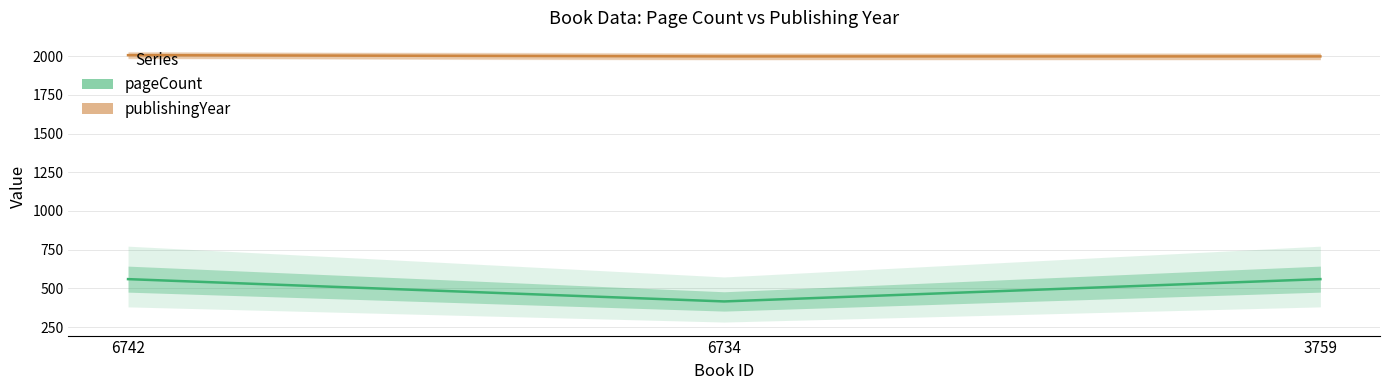

What is the sum of all publishingYear values?

6002